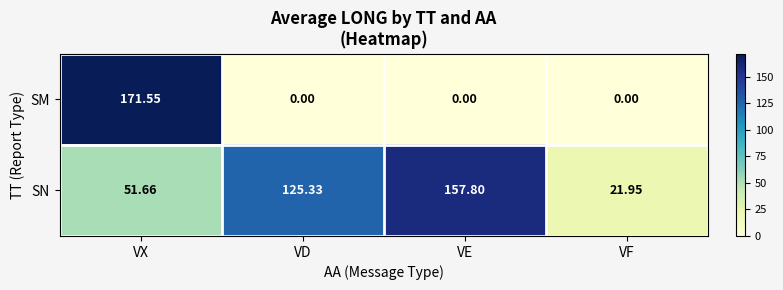

At how many categories does at least one series exceed 115?

3